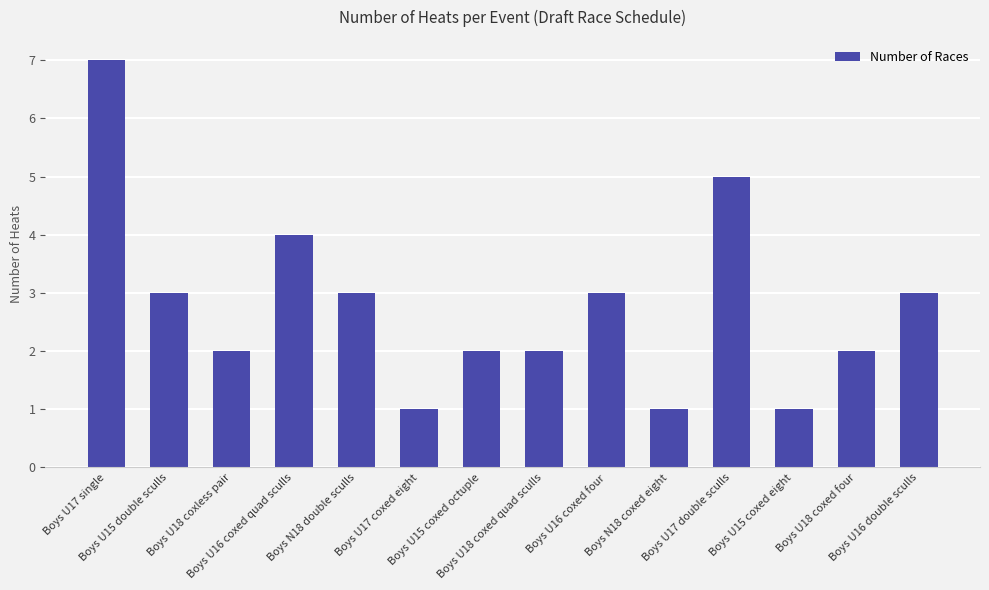

Reading left to right, extract all data points from this chart.

Boys U17 single=7	Boys U15 double sculls=3	Boys U18 coxless pair=2	Boys U16 coxed quad sculls=4	Boys N18 double sculls=3	Boys U17 coxed eight=1	Boys U15 coxed octuple=2	Boys U18 coxed quad sculls=2	Boys U16 coxed four=3	Boys N18 coxed eight=1	Boys U17 double sculls=5	Boys U15 coxed eight=1	Boys U18 coxed four=2	Boys U16 double sculls=3